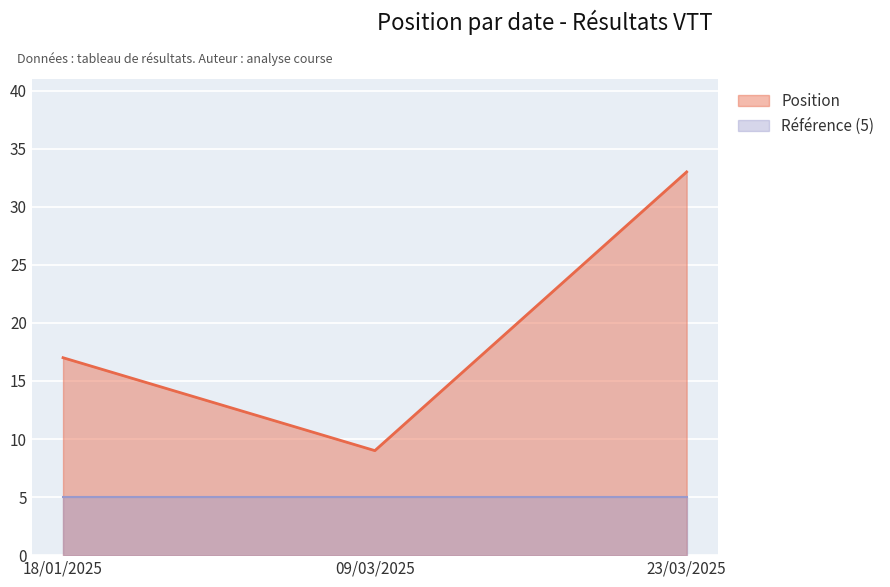

How many values are below 17?

1